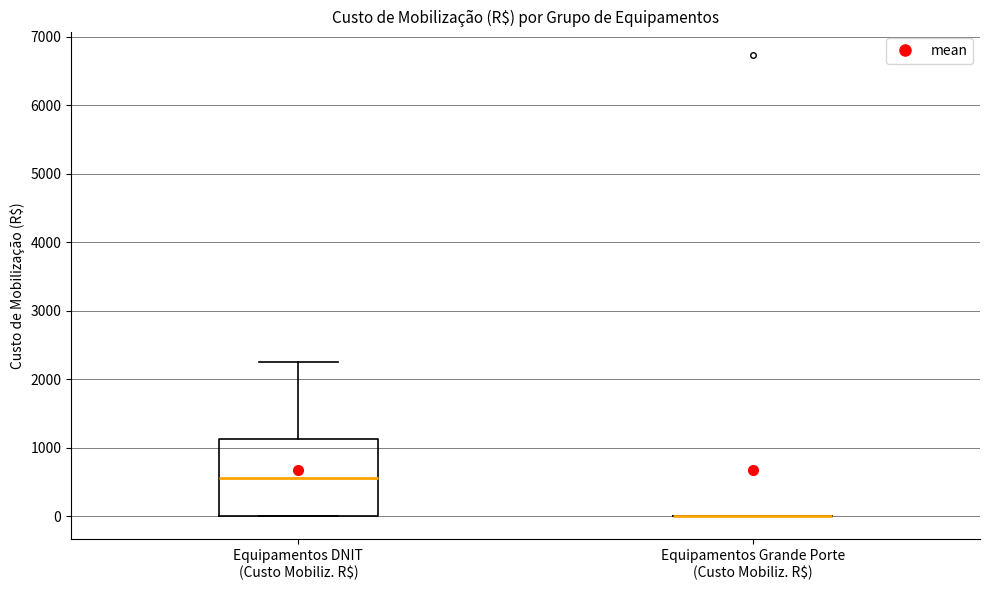

Reading left to right, transcribe this box plot: for each box, give where its median line is, the range the box spans, and where its two whiskers end, as read against the y-axis. The values are not printed on the chart, so give them approximately, as read against the axis.

Equipamentos DNIT (Custo Mobiliz. R$): median 600, box 0 to 1100, whiskers 0 to 2200
Equipamentos Grande Porte (Custo Mobiliz. R$): box collapsed to a line at 0, whiskers 0 to 0